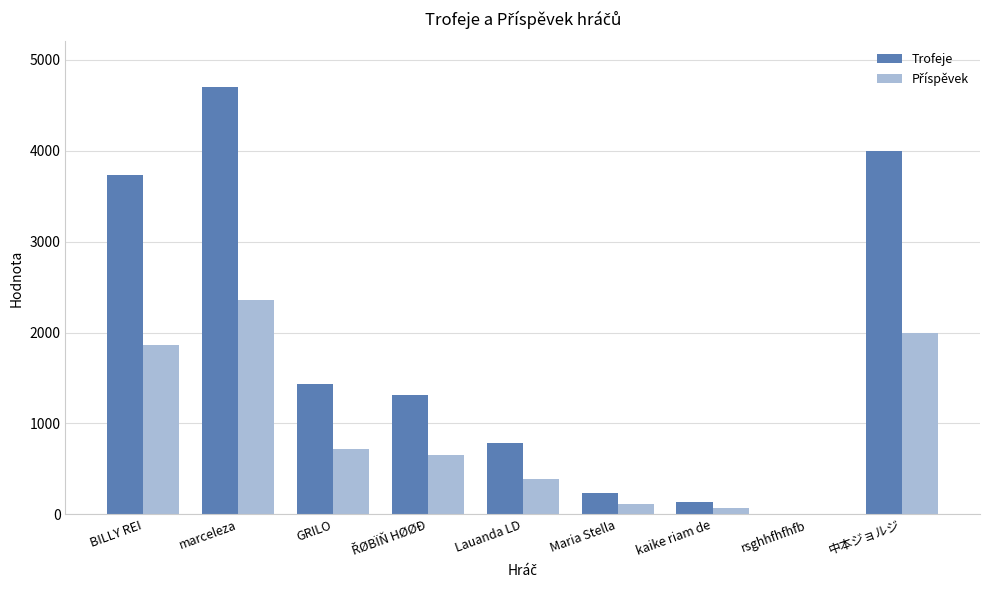

The value of Trofeje at BILLY REI is 5233. True or false?

False